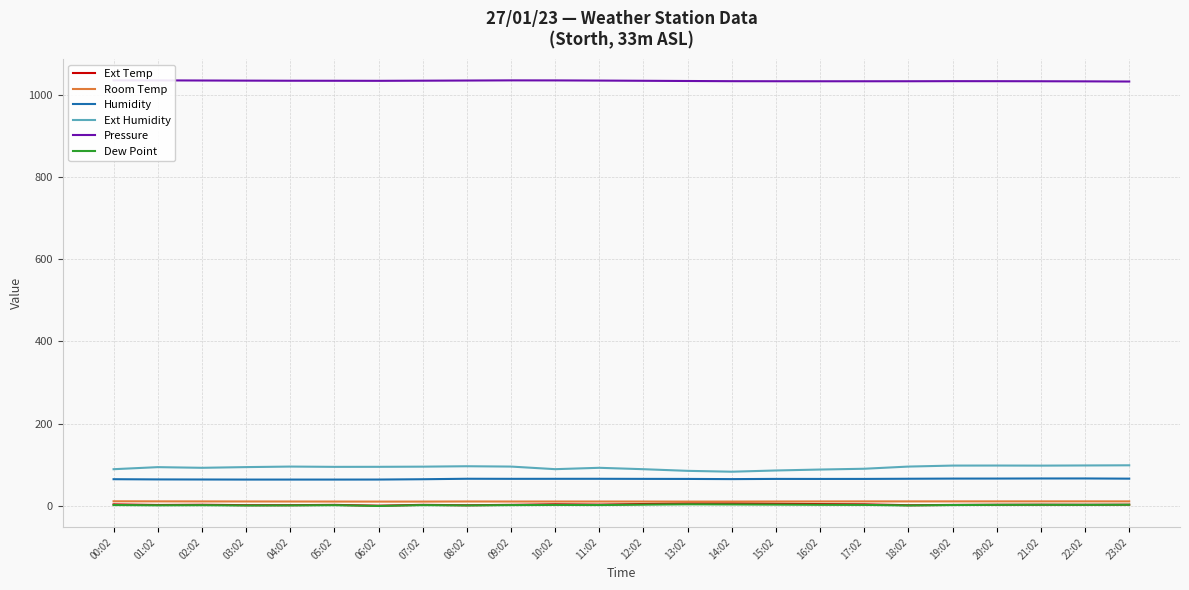

What is the difference between the second highest and second lowest values in the Pressure series?

2.4